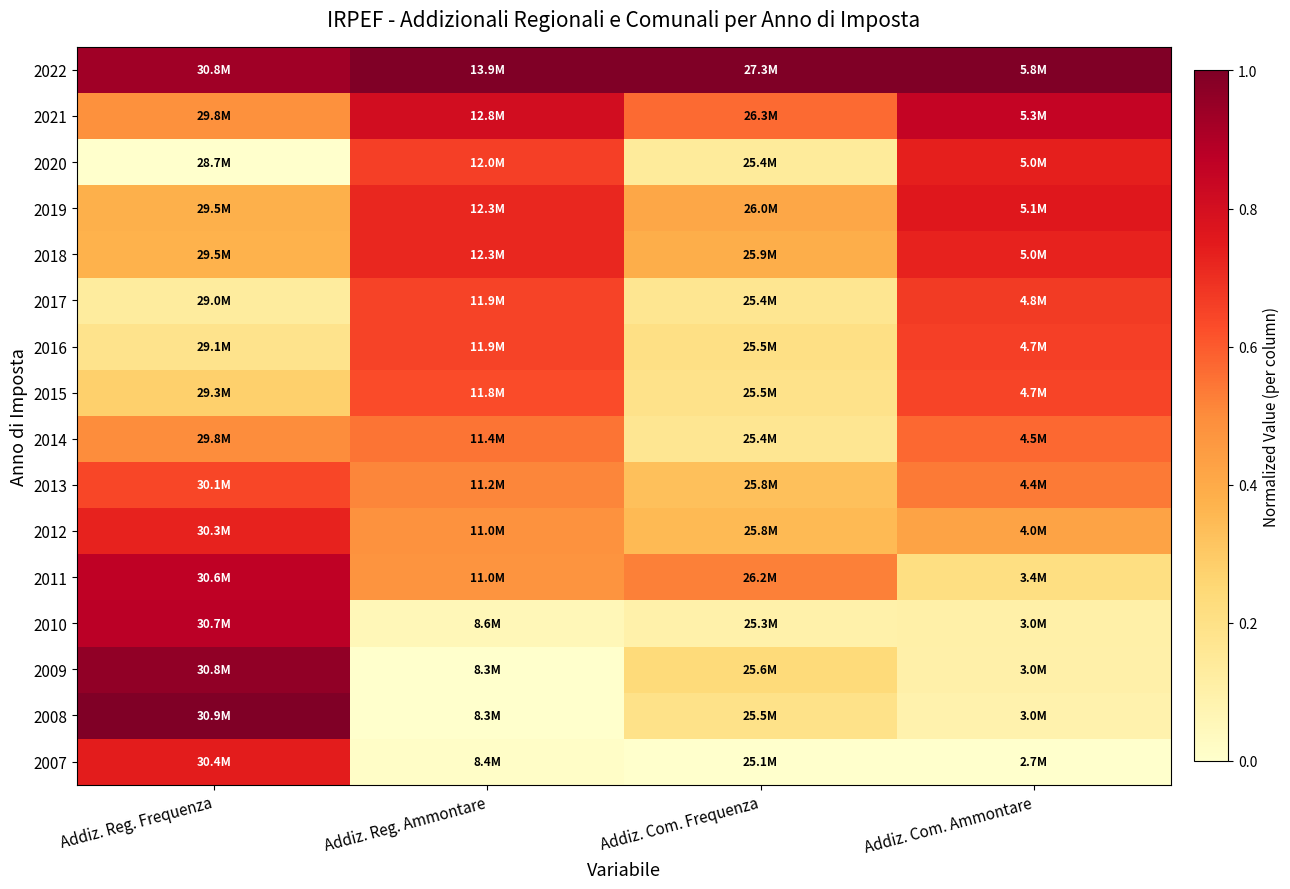

Reading right to left, transcribe all the data shown in this chart.

2022: Addiz. Com. Ammontare=1.0	Addiz. Com. Frequenza=1.0	Addiz. Reg. Ammontare=1.0	Addiz. Reg. Frequenza=0.9
2021: Addiz. Com. Ammontare=0.8	Addiz. Com. Frequenza=0.6	Addiz. Reg. Ammontare=0.8	Addiz. Reg. Frequenza=0.5
2020: Addiz. Com. Ammontare=0.7	Addiz. Com. Frequenza=0.1	Addiz. Reg. Ammontare=0.7	Addiz. Reg. Frequenza=0.0
2019: Addiz. Com. Ammontare=0.8	Addiz. Com. Frequenza=0.4	Addiz. Reg. Ammontare=0.7	Addiz. Reg. Frequenza=0.4
2018: Addiz. Com. Ammontare=0.7	Addiz. Com. Frequenza=0.4	Addiz. Reg. Ammontare=0.7	Addiz. Reg. Frequenza=0.4
2017: Addiz. Com. Ammontare=0.7	Addiz. Com. Frequenza=0.2	Addiz. Reg. Ammontare=0.6	Addiz. Reg. Frequenza=0.1
2016: Addiz. Com. Ammontare=0.7	Addiz. Com. Frequenza=0.2	Addiz. Reg. Ammontare=0.7	Addiz. Reg. Frequenza=0.2
2015: Addiz. Com. Ammontare=0.6	Addiz. Com. Frequenza=0.2	Addiz. Reg. Ammontare=0.6	Addiz. Reg. Frequenza=0.3
2014: Addiz. Com. Ammontare=0.6	Addiz. Com. Frequenza=0.2	Addiz. Reg. Ammontare=0.5	Addiz. Reg. Frequenza=0.5
2013: Addiz. Com. Ammontare=0.5	Addiz. Com. Frequenza=0.3	Addiz. Reg. Ammontare=0.5	Addiz. Reg. Frequenza=0.6
2012: Addiz. Com. Ammontare=0.4	Addiz. Com. Frequenza=0.3	Addiz. Reg. Ammontare=0.5	Addiz. Reg. Frequenza=0.7
2011: Addiz. Com. Ammontare=0.2	Addiz. Com. Frequenza=0.5	Addiz. Reg. Ammontare=0.5	Addiz. Reg. Frequenza=0.9
2010: Addiz. Com. Ammontare=0.1	Addiz. Com. Frequenza=0.1	Addiz. Reg. Ammontare=0.1	Addiz. Reg. Frequenza=0.9
2009: Addiz. Com. Ammontare=0.1	Addiz. Com. Frequenza=0.2	Addiz. Reg. Ammontare=0.0	Addiz. Reg. Frequenza=1.0
2008: Addiz. Com. Ammontare=0.1	Addiz. Com. Frequenza=0.2	Addiz. Reg. Ammontare=0.0	Addiz. Reg. Frequenza=1.0
2007: Addiz. Com. Ammontare=0.0	Addiz. Com. Frequenza=0.0	Addiz. Reg. Ammontare=0.0	Addiz. Reg. Frequenza=0.7